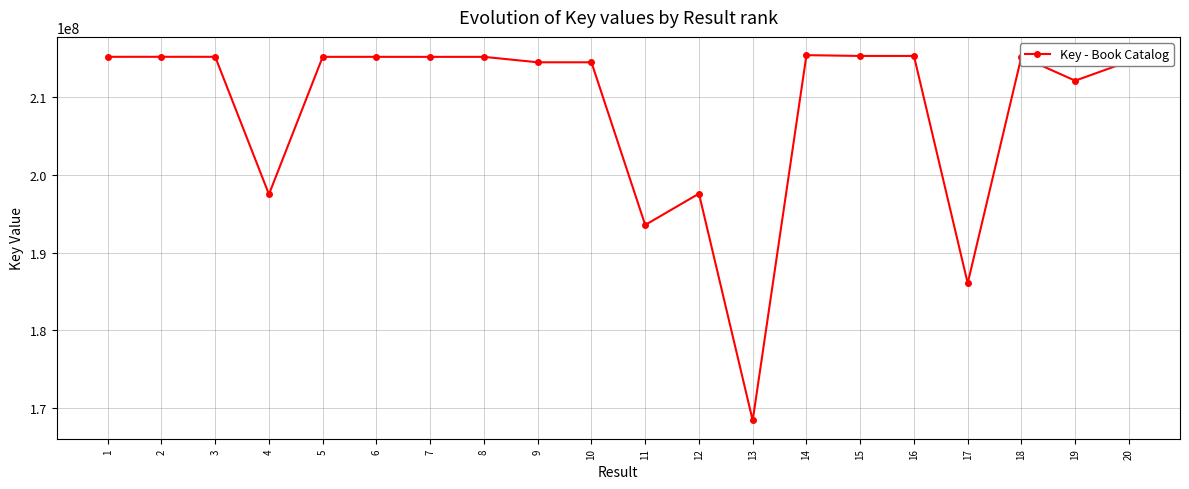

Read the value at 1, to the nearest 10.

215187730